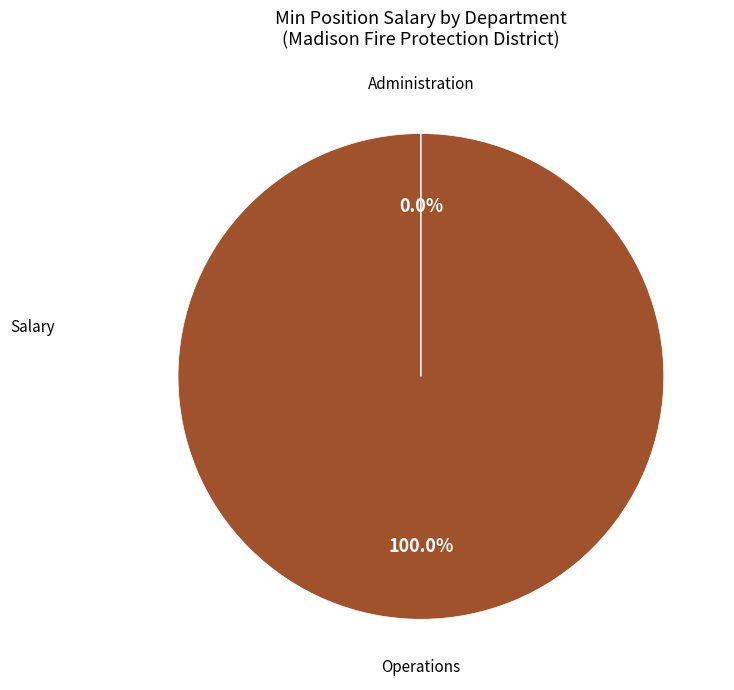

Which category has the smallest portion of the pie?

Administration